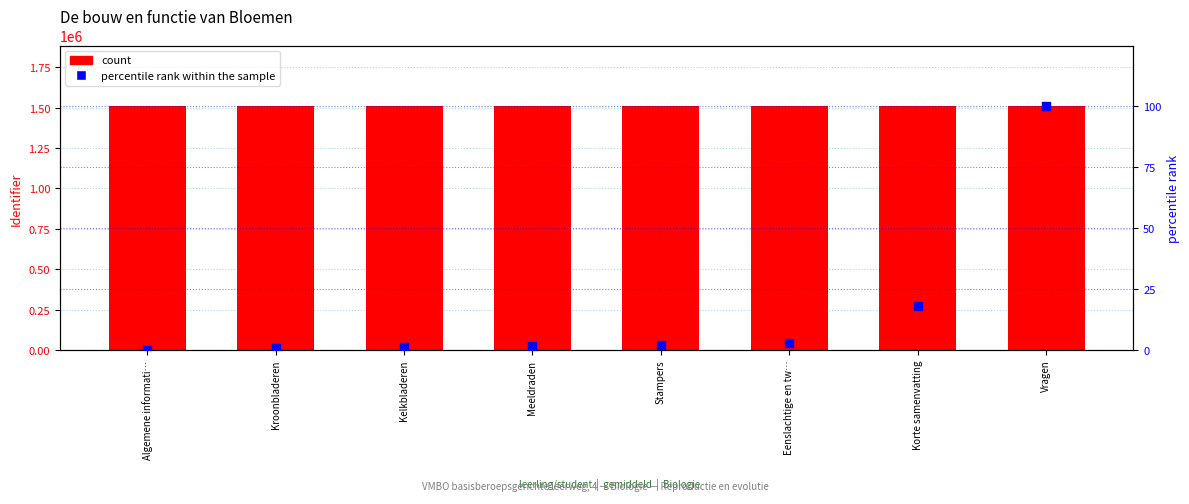

Is the value of percentile rank within the sample at Kelkbladeren greater than the value of Identifier at Stampers?

No